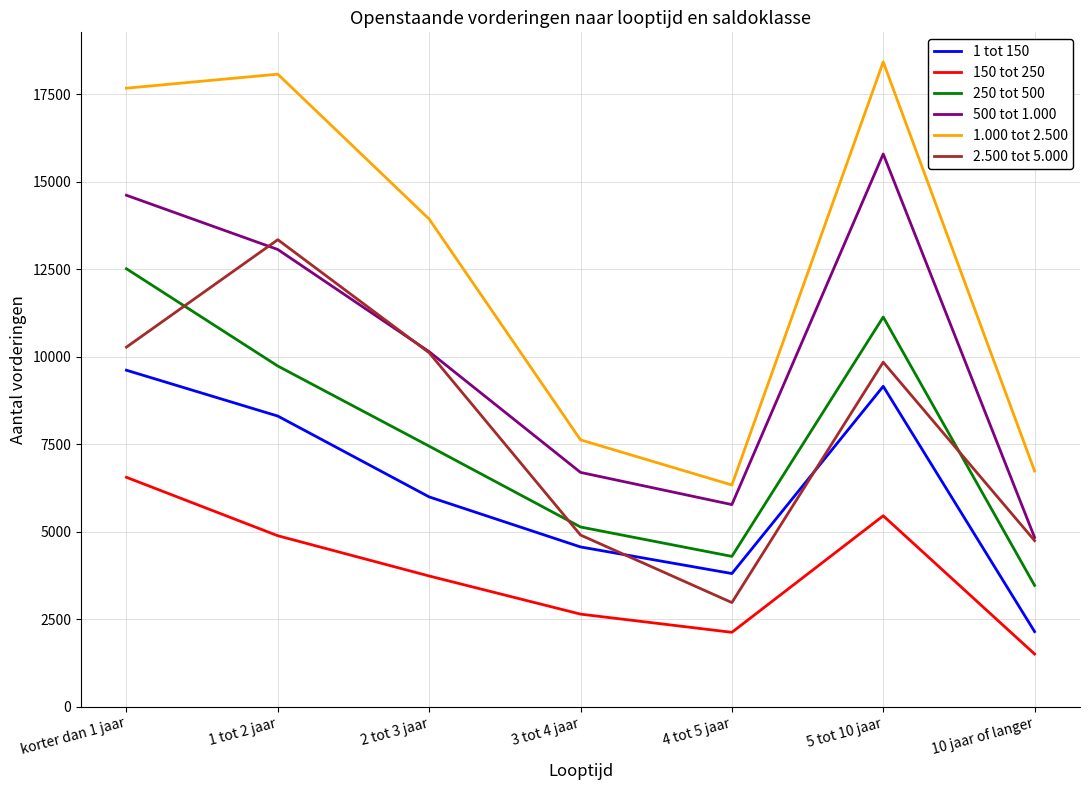

Reading left to right, transcribe all the data shown in this chart.

1 tot 150: korter dan 1 jaar=9610	1 tot 2 jaar=8300	2 tot 3 jaar=5990	3 tot 4 jaar=4560	4 tot 5 jaar=3800	5 tot 10 jaar=9150	10 jaar of langer=2140
150 tot 250: korter dan 1 jaar=6550	1 tot 2 jaar=4880	2 tot 3 jaar=3730	3 tot 4 jaar=2640	4 tot 5 jaar=2120	5 tot 10 jaar=5450	10 jaar of langer=1500
250 tot 500: korter dan 1 jaar=12510	1 tot 2 jaar=9730	2 tot 3 jaar=7440	3 tot 4 jaar=5130	4 tot 5 jaar=4290	5 tot 10 jaar=11130	10 jaar of langer=3460
500 tot 1.000: korter dan 1 jaar=14610	1 tot 2 jaar=13060	2 tot 3 jaar=10140	3 tot 4 jaar=6690	4 tot 5 jaar=5770	5 tot 10 jaar=15790	10 jaar of langer=4830
1.000 tot 2.500: korter dan 1 jaar=17670	1 tot 2 jaar=18070	2 tot 3 jaar=13930	3 tot 4 jaar=7620	4 tot 5 jaar=6330	5 tot 10 jaar=18420	10 jaar of langer=6730
2.500 tot 5.000: korter dan 1 jaar=10270	1 tot 2 jaar=13340	2 tot 3 jaar=10110	3 tot 4 jaar=4900	4 tot 5 jaar=2970	5 tot 10 jaar=9840	10 jaar of langer=4740